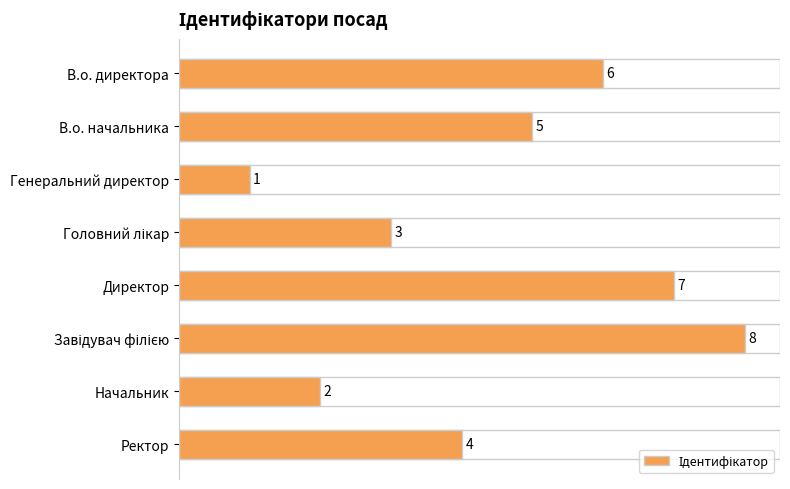

Count the values in the range 3 to 7.

5